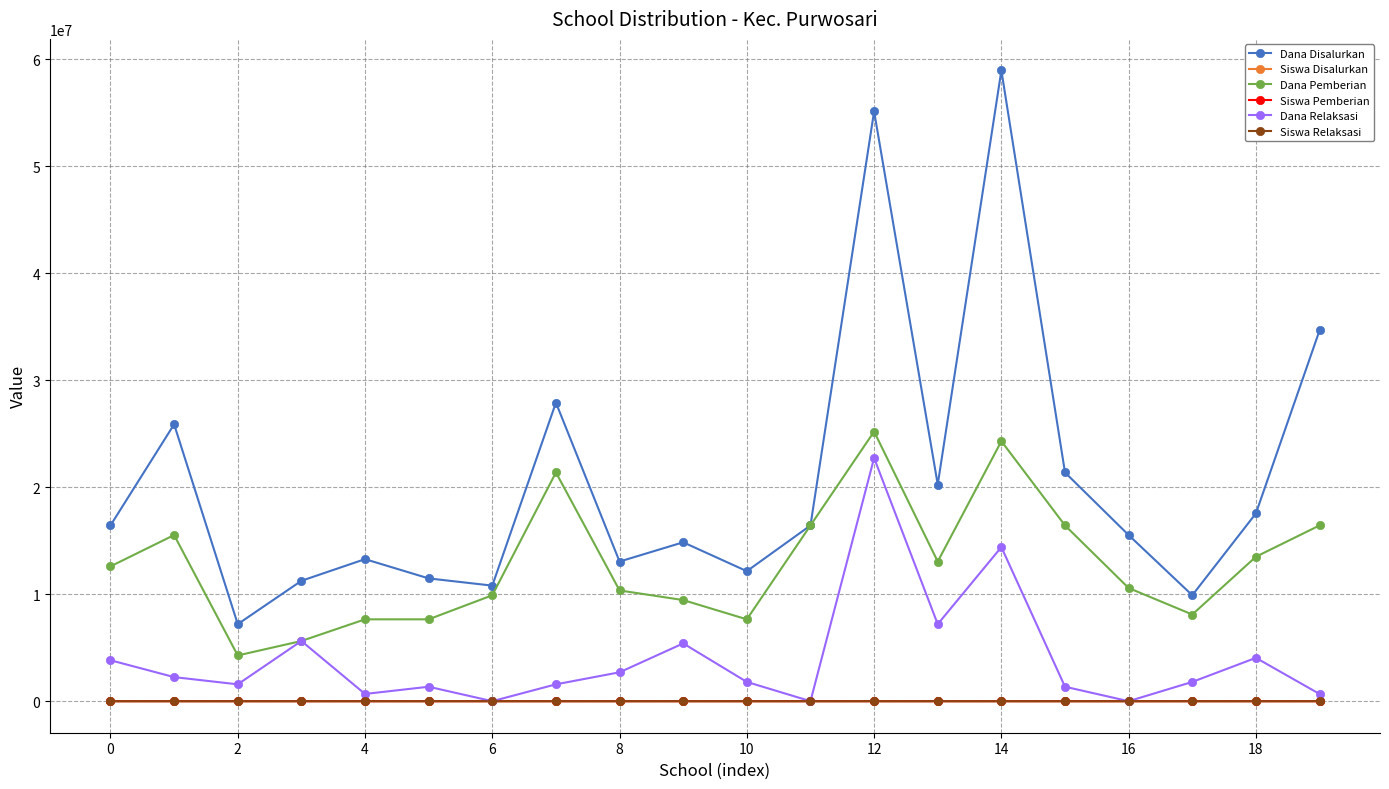

What is the greatest value displayed?

58950000